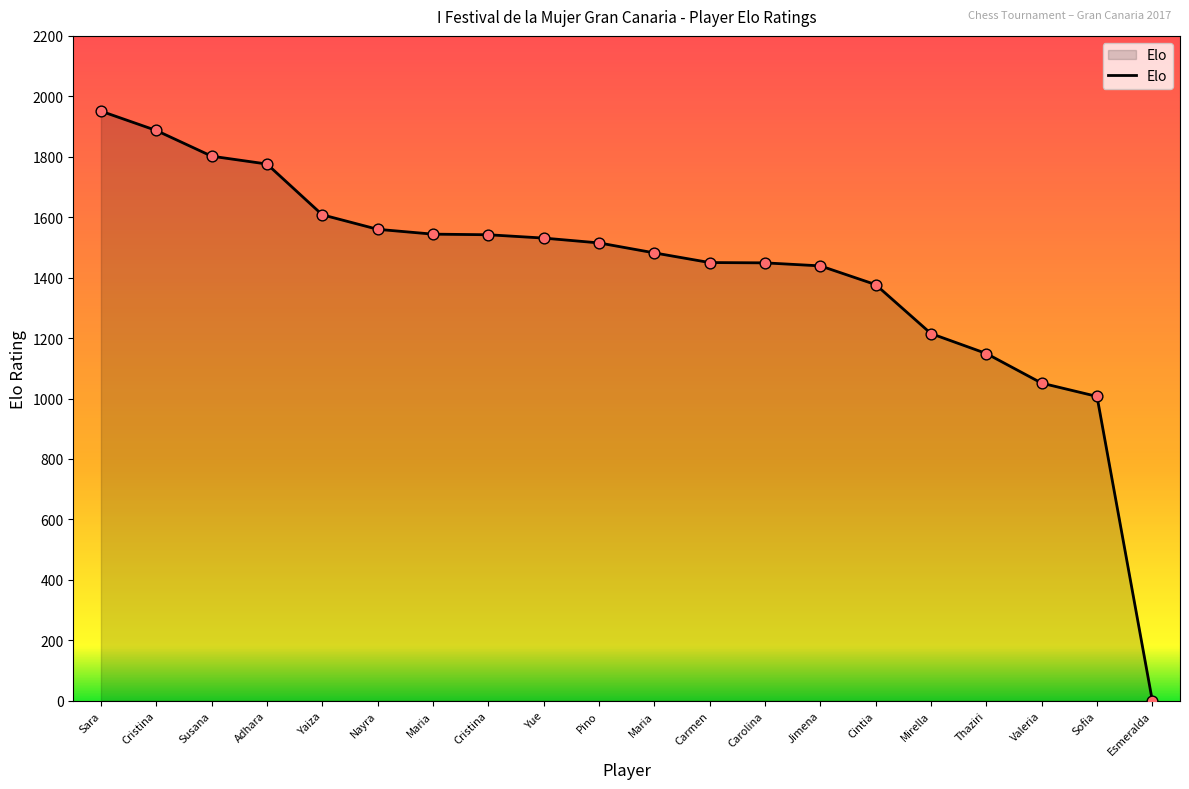

What is the ratio of the value at Nayra to the value at Yaiza?

1.0